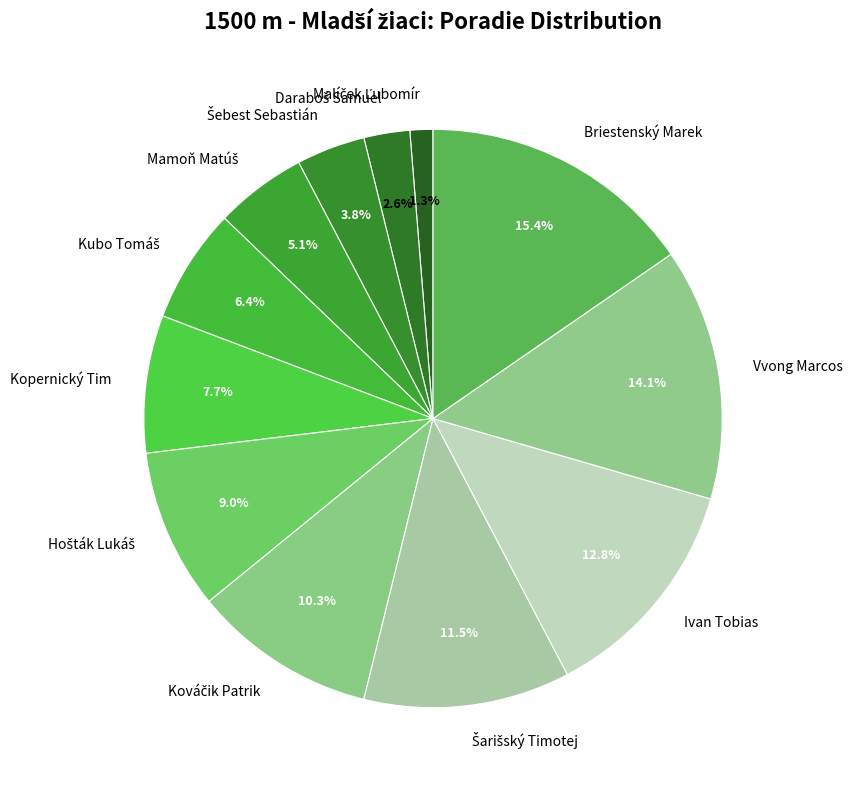

What percentage is NOT represented by Briestenský Marek?

84.6%